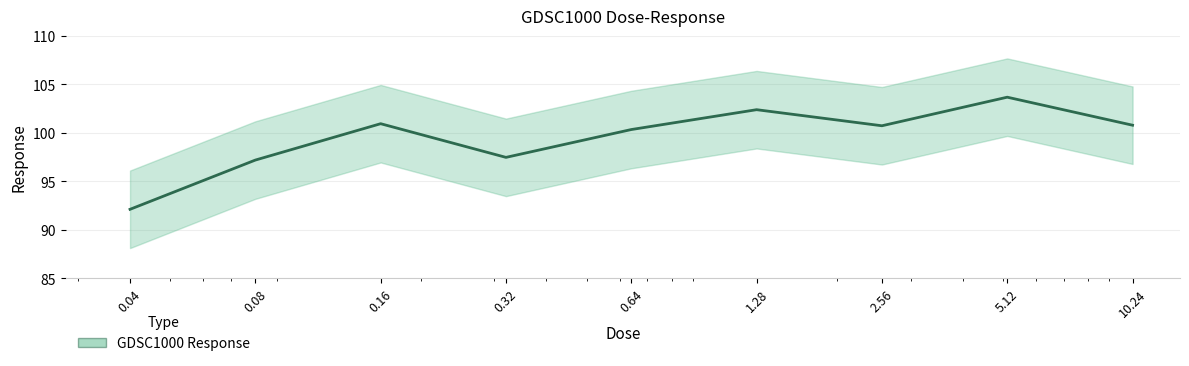

How many values are below 100?

3